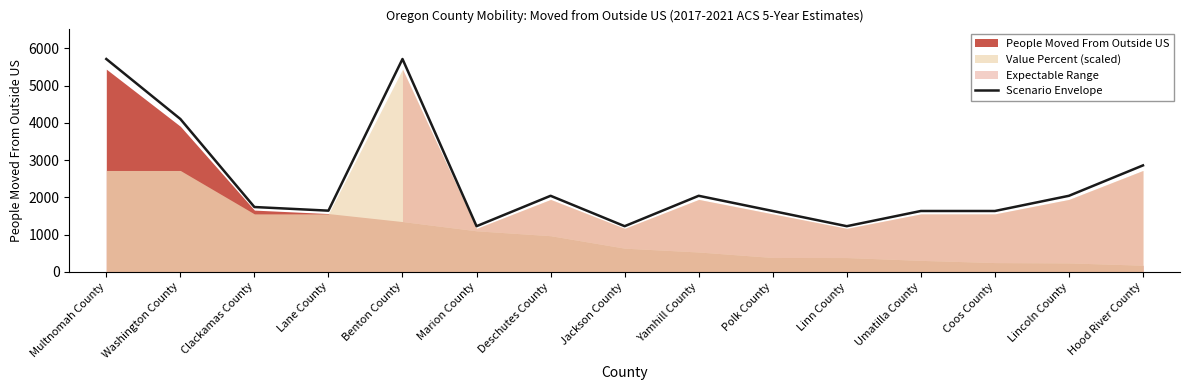

Does the chart display data point markers on the line(s)?

No